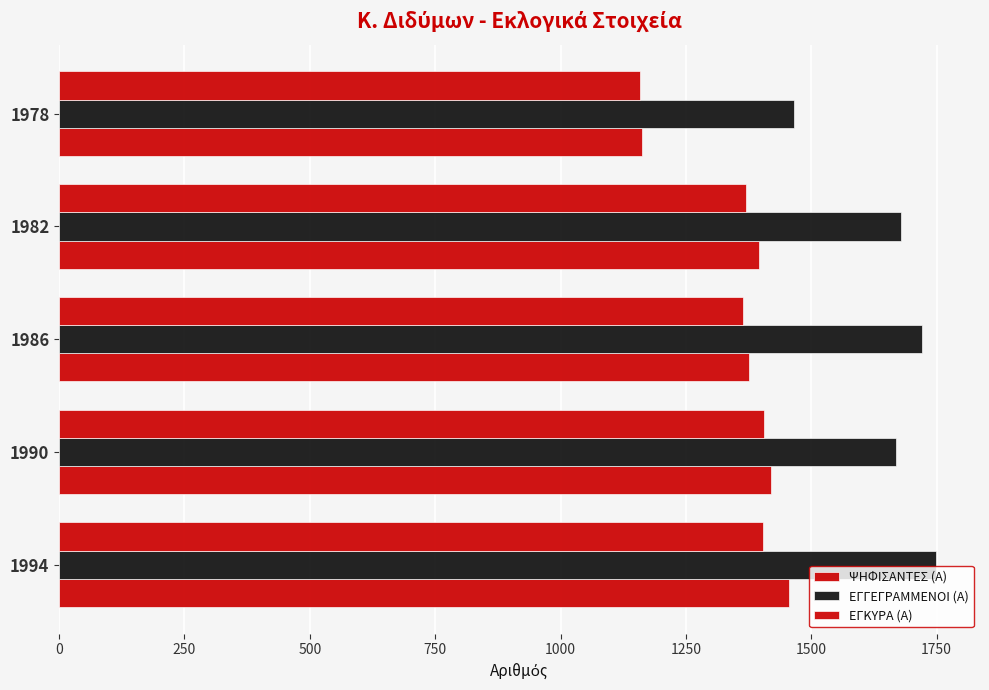

How many values in the ΕΓΚΥΡΑ (Α) series are below 1369?

2